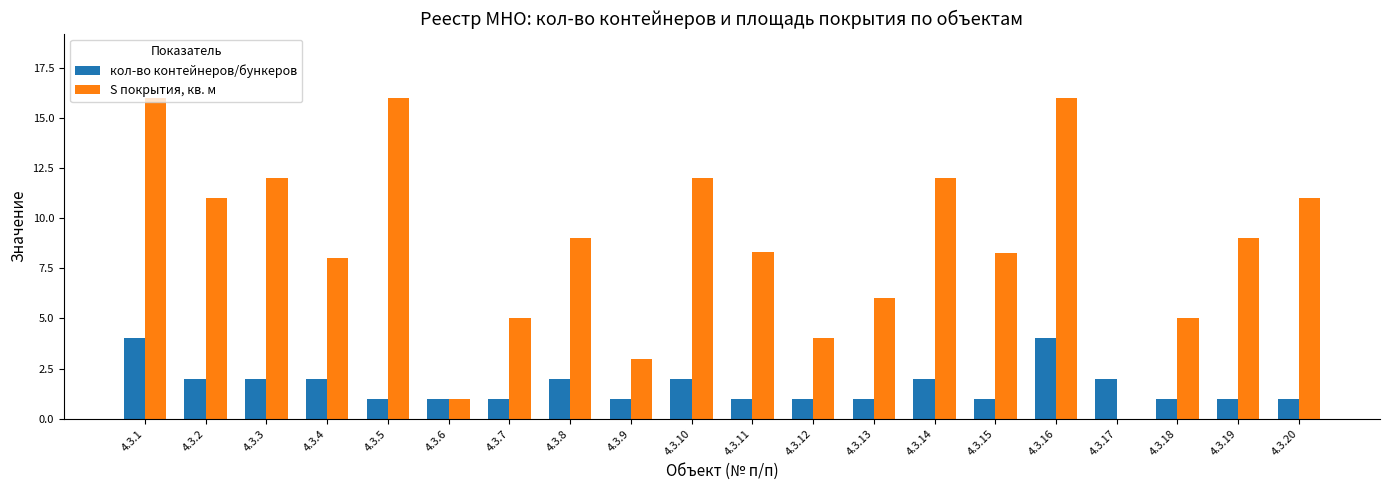

The value of S покрытия, кв. м at 4.3.17 is 0.0. True or false?

True